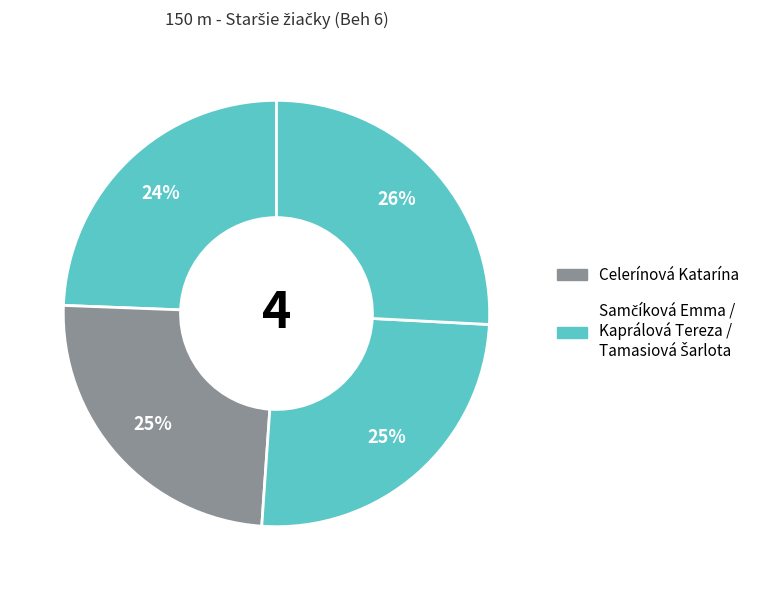

How many slices are in this pie chart?

4